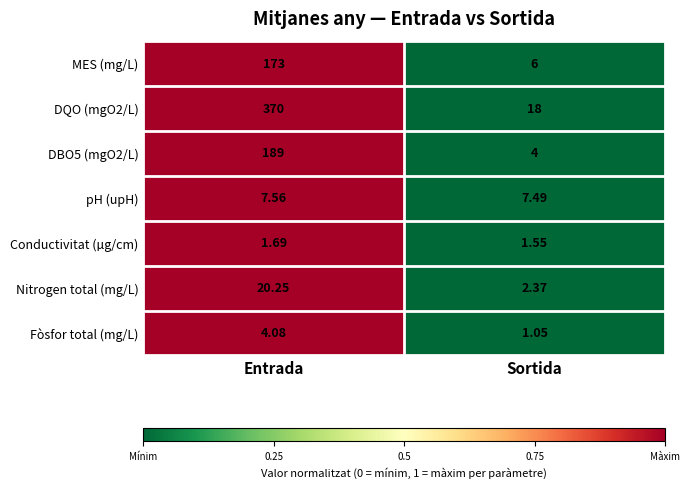

At which category does the chart reach its minimum across all series?

Sortida